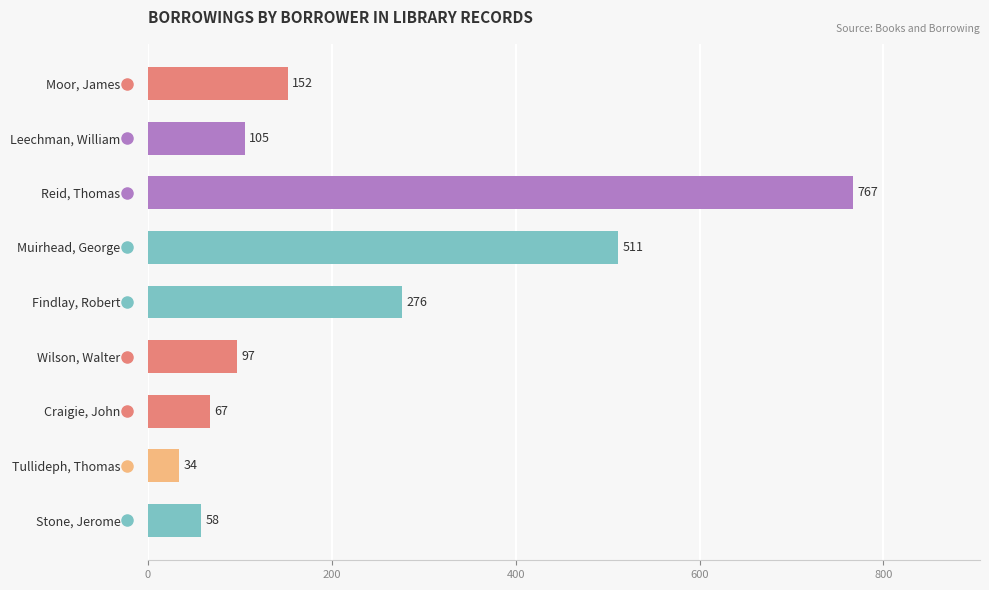

What position from the bottom is Moor, James?

9